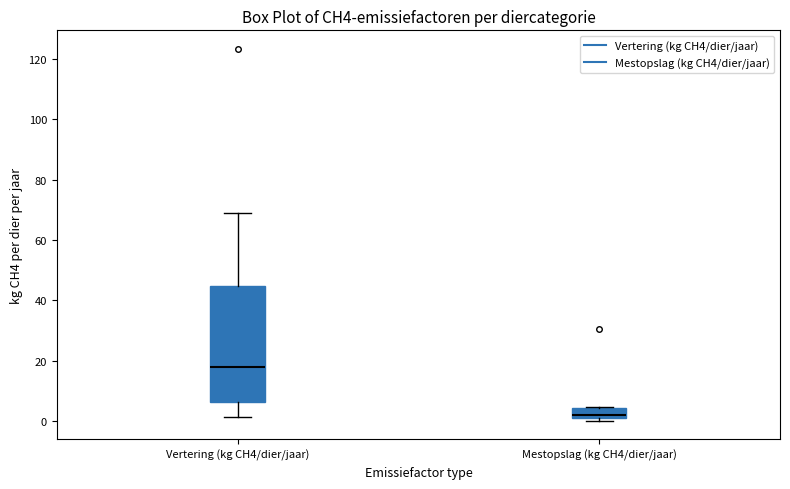

Which box is the tallest, from its lower edge to its upper edge?

Vertering (kg CH4/dier/jaar)